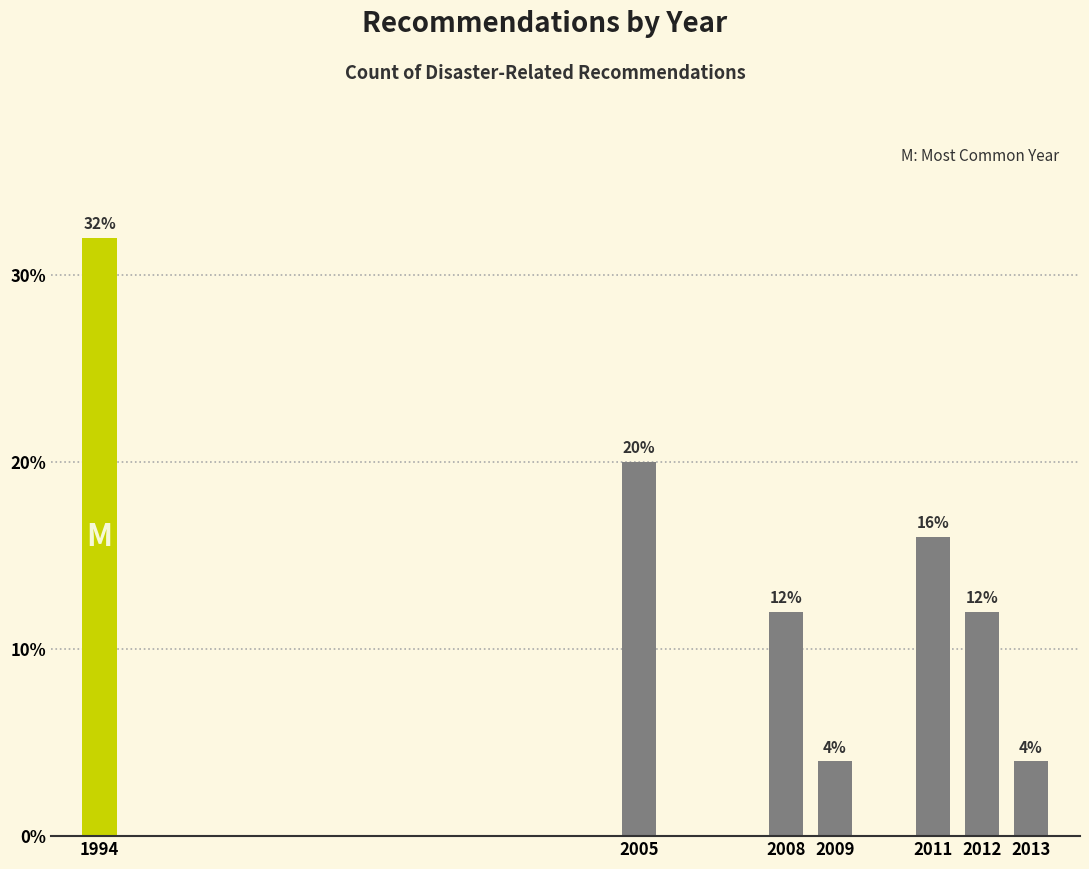

Reading right to left, list all the values displayed in this chart.

2013=4	2012=12	2011=16	2009=4	2008=12	2005=20	1994=32